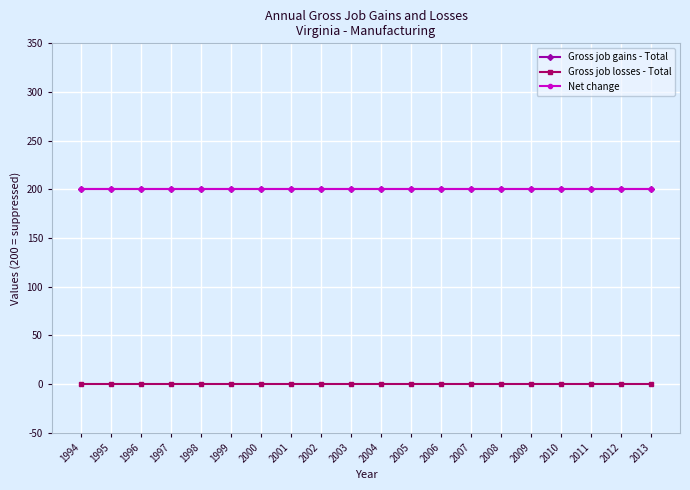

What is the spread (max minus min) of values at 2008?

200